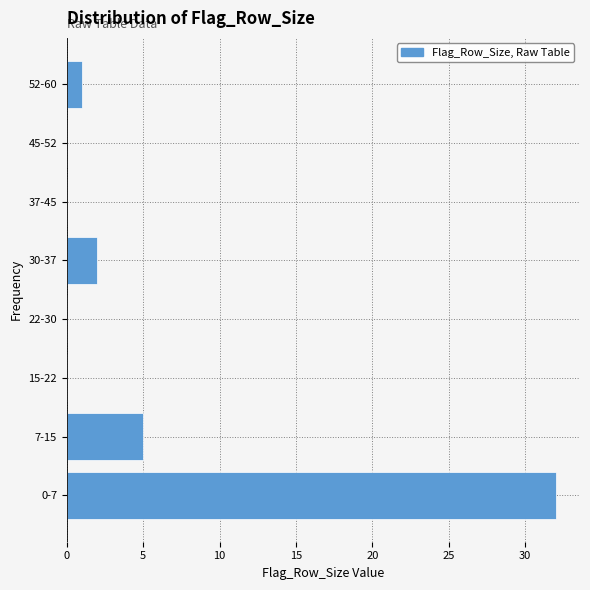

Reading bottom to top, what are all the values shown in this chart?

0-7=32	7-15=5	15-22=0	22-30=0	30-37=2	37-45=0	45-52=0	52-60=1